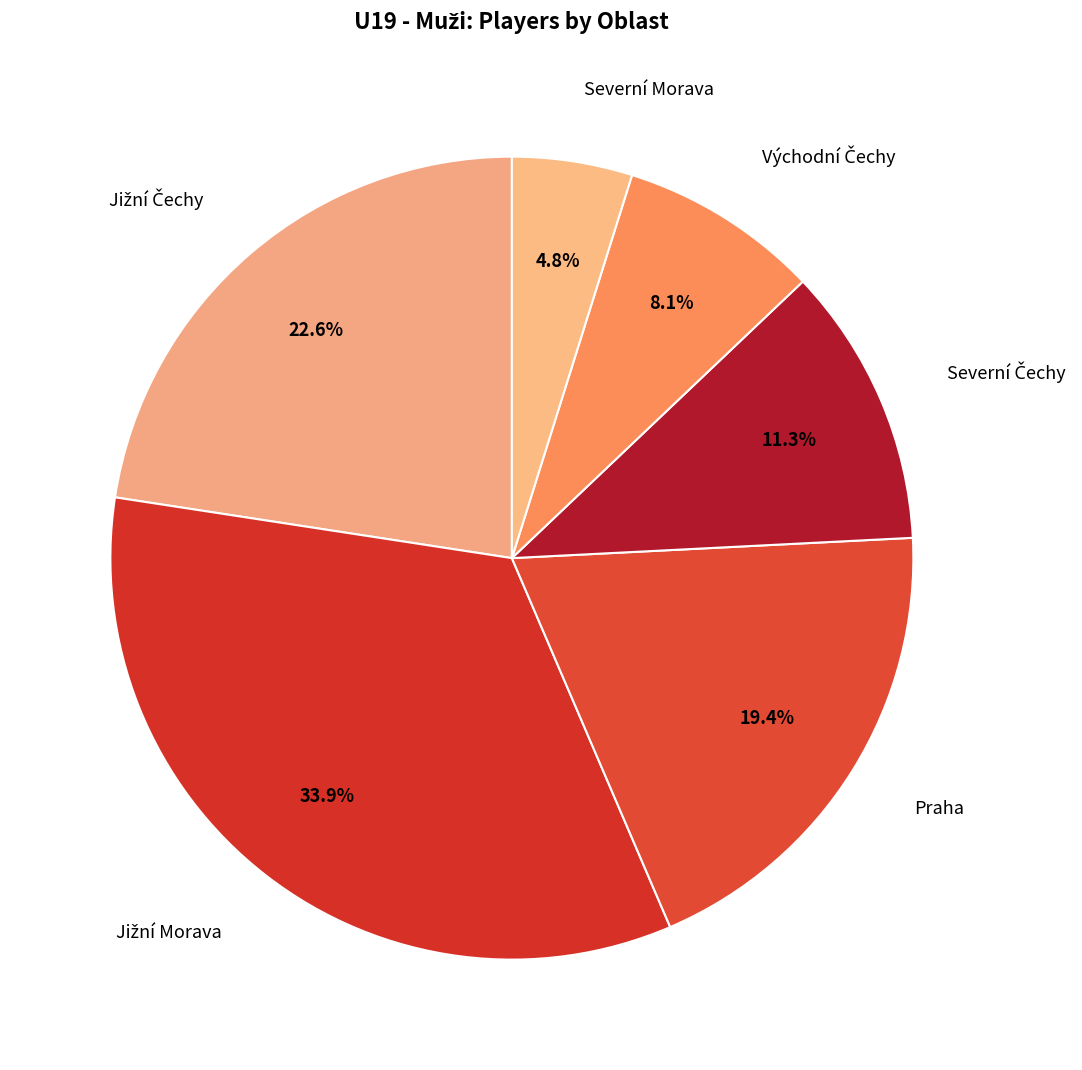

How much of the chart is everything except Praha?

80.6%